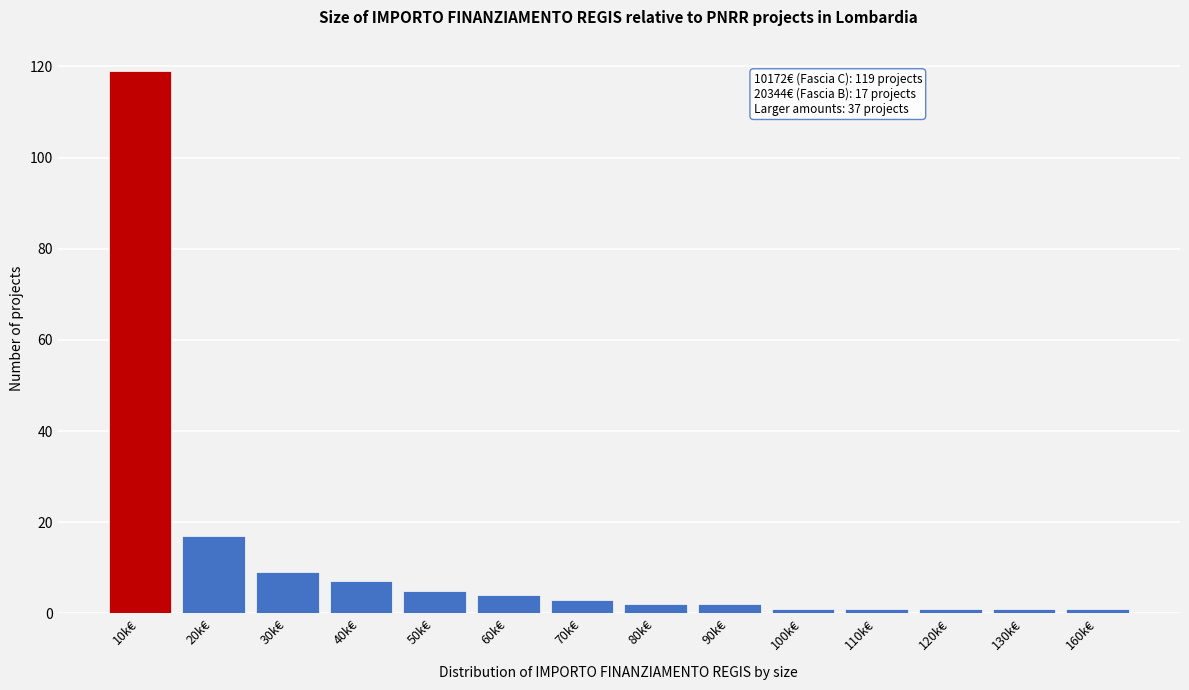

Reading left to right, extract all data points from this chart.

10k€=119	20k€=17	30k€=9	40k€=7	50k€=5	60k€=4	70k€=3	80k€=2	90k€=2	100k€=1	110k€=1	120k€=1	130k€=1	160k€=1